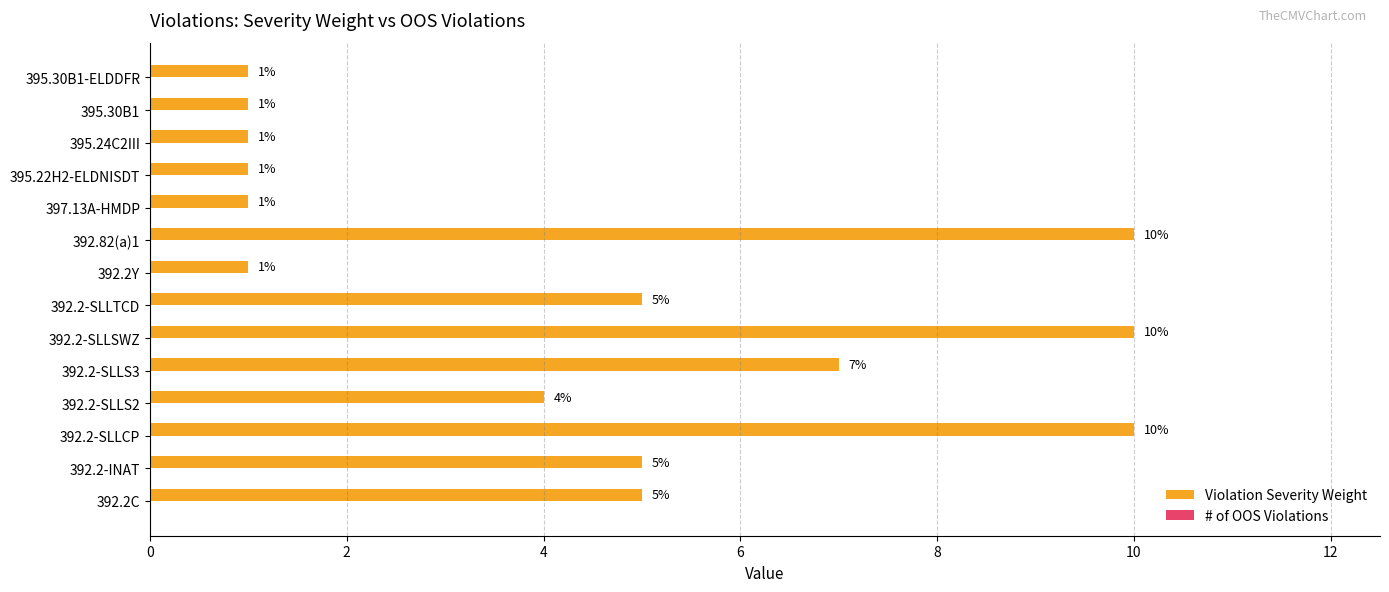

What is the average value?

4